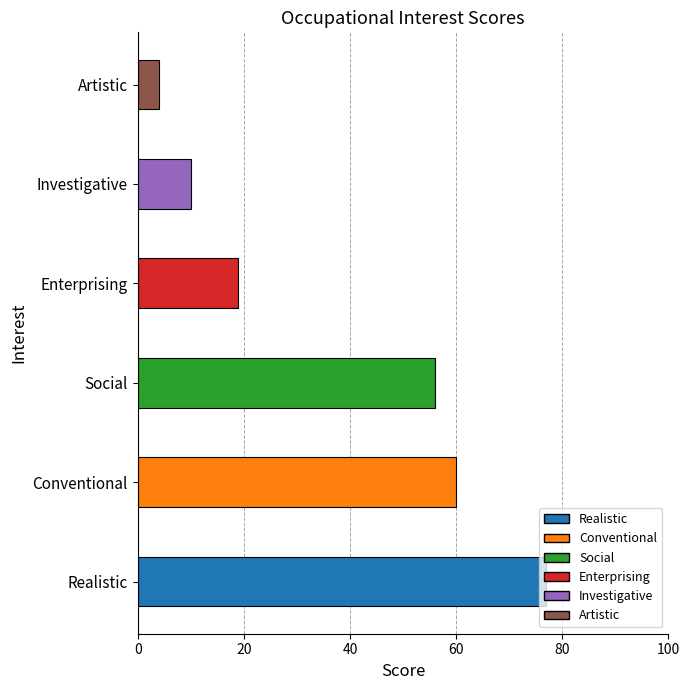

What is the ratio of the value at Realistic to the value at Conventional?

1.3